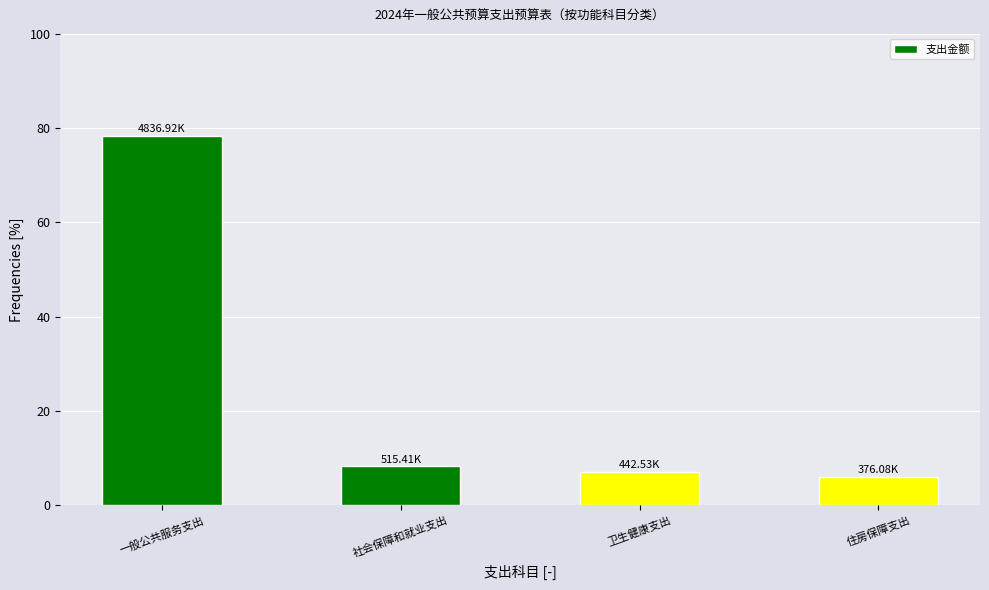

What is the ratio of the value at 住房保障支出 to the value at 社会保障和就业支出?

0.7